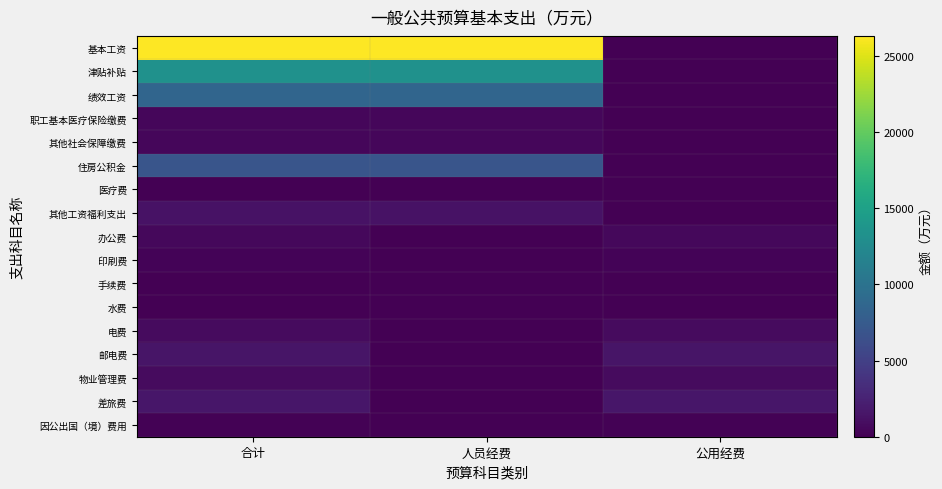

Between 人员经费 and 合计, which is larger?

人员经费